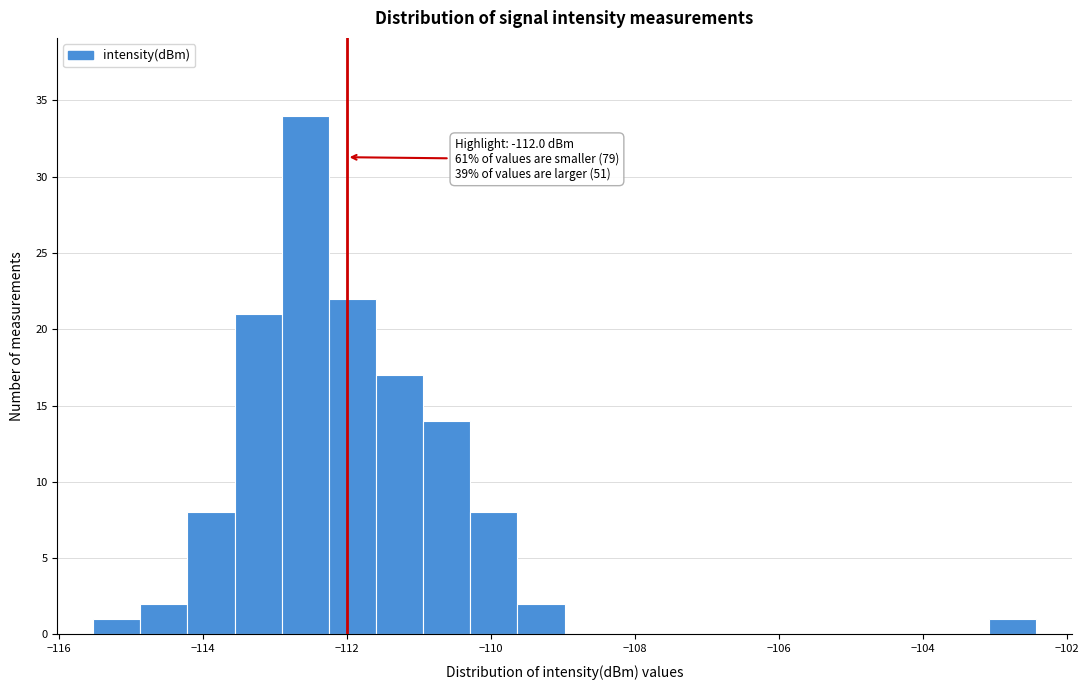

Read against the x-axis, roughly where is the centre of the tallest bar?

-112.6